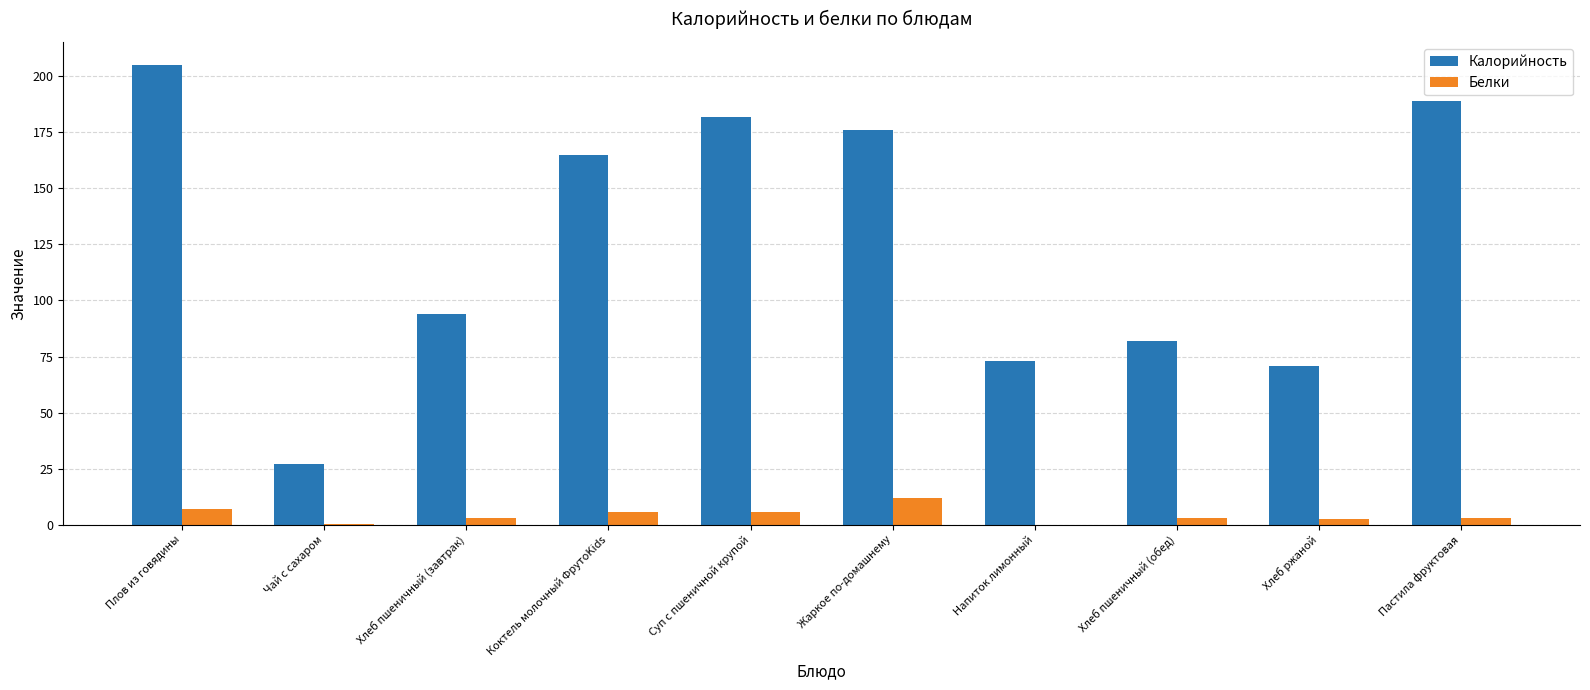

How many data points does each series have?

10